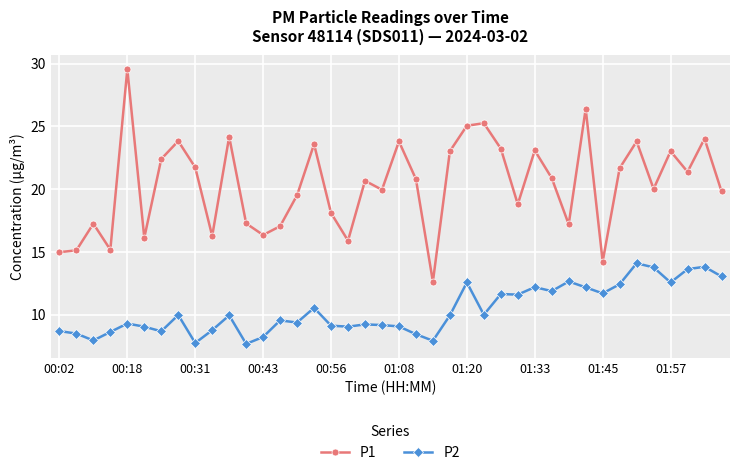

In P1, how many points are higher than both neighbors (excluding endpoints)?

13